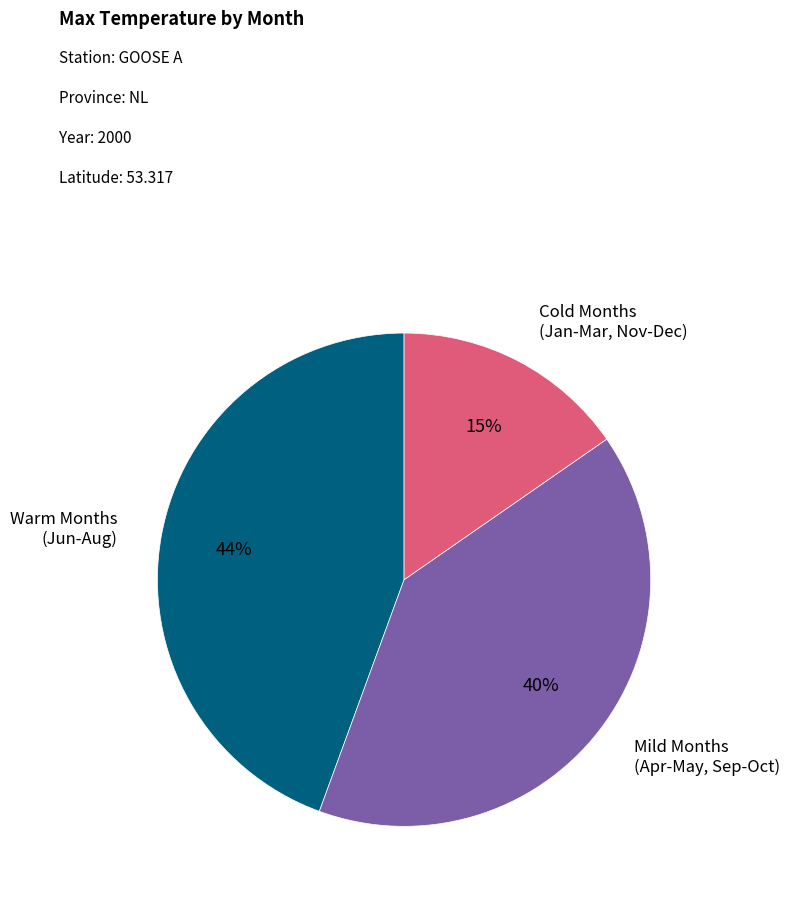

Rank the categories by value from lowest to highest.

Cold Months (Jan-Mar, Nov-Dec), Mild Months (Apr-May, Sep-Oct), Warm Months (Jun-Aug)